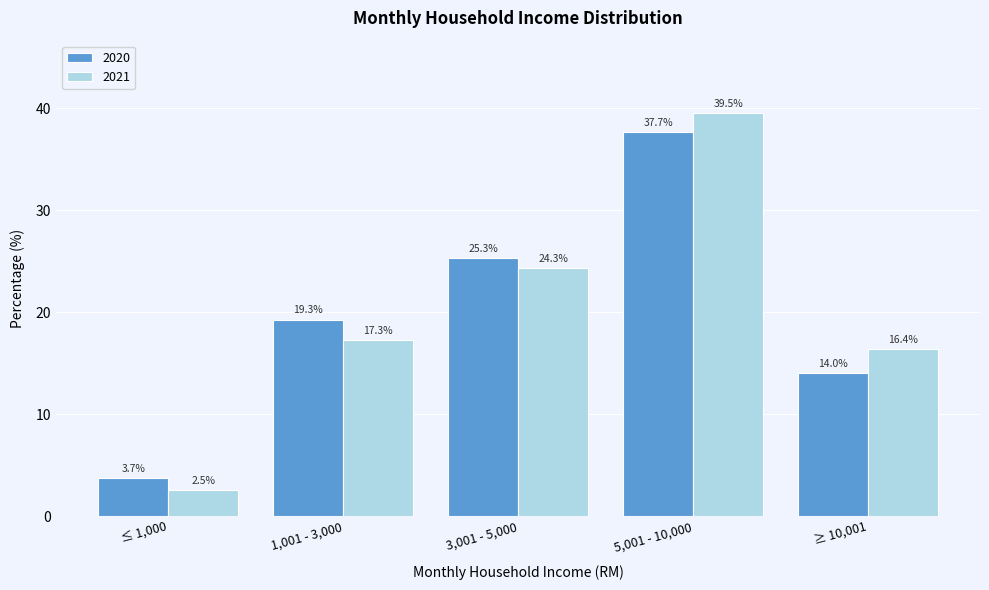

Reading left to right, what are all the values shown in this chart?

2020: ≤ 1,000=3.7	1,001 - 3,000=19.3	3,001 - 5,000=25.3	5,001 - 10,000=37.7	≥ 10,001=14.0
2021: ≤ 1,000=2.5	1,001 - 3,000=17.3	3,001 - 5,000=24.3	5,001 - 10,000=39.5	≥ 10,001=16.4